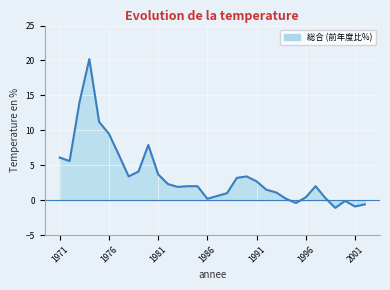

What is the maximum value shown in the chart?

20.2